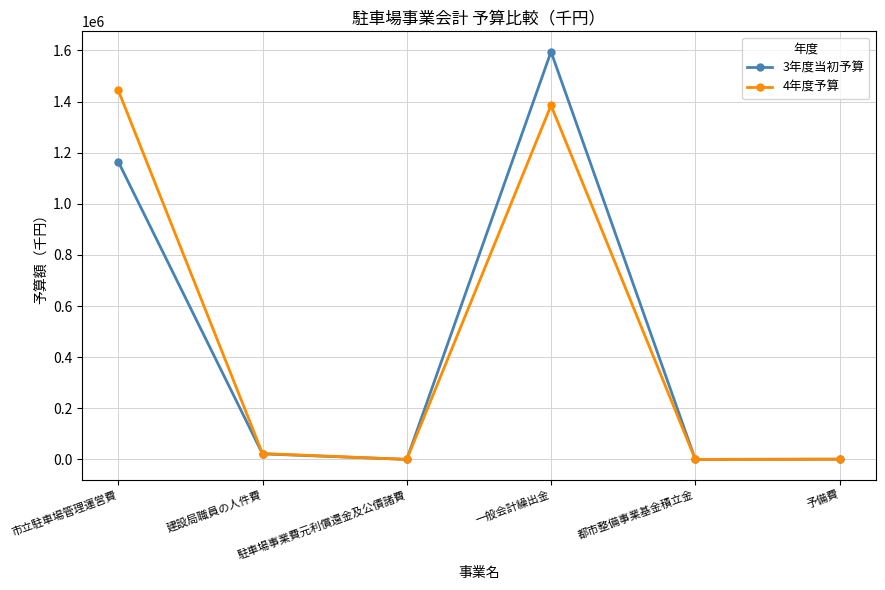

At 一般会計繰出金, list the series in order from smallest to largest.

4年度予算, 3年度当初予算